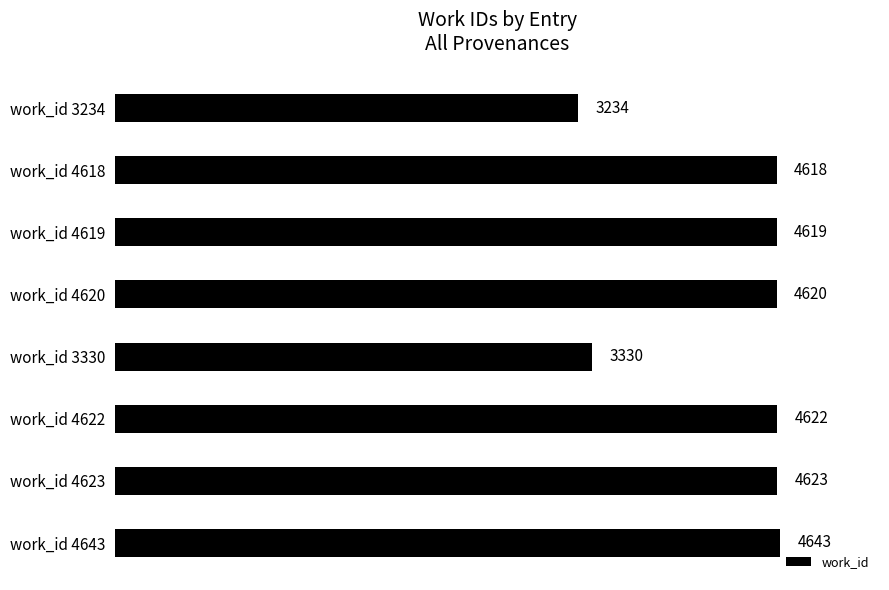

Reading top to bottom, extract all data points from this chart.

3234	4618	4619	4620	3330	4622	4623	4643